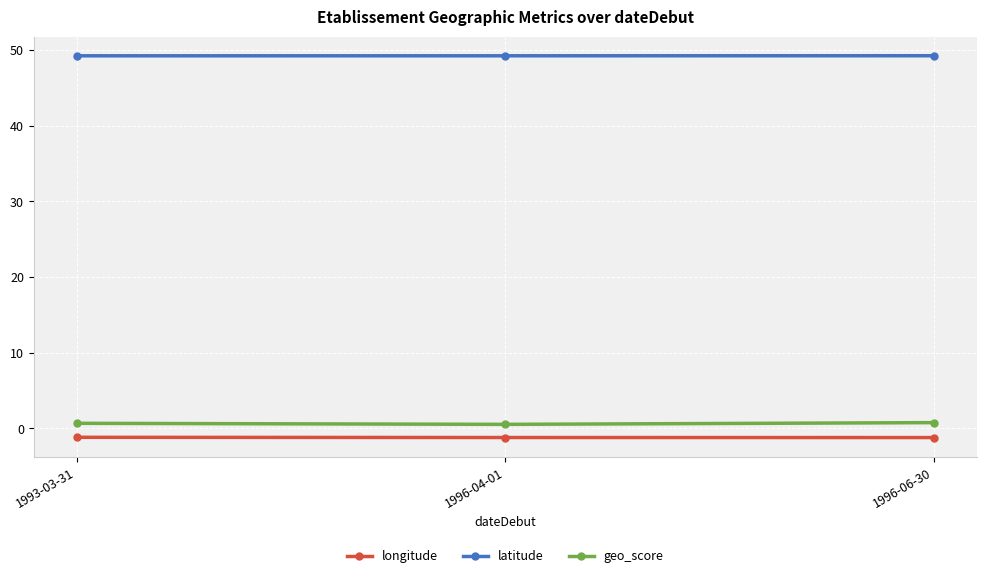

What is the total value across all series at 1996-04-01?

48.6